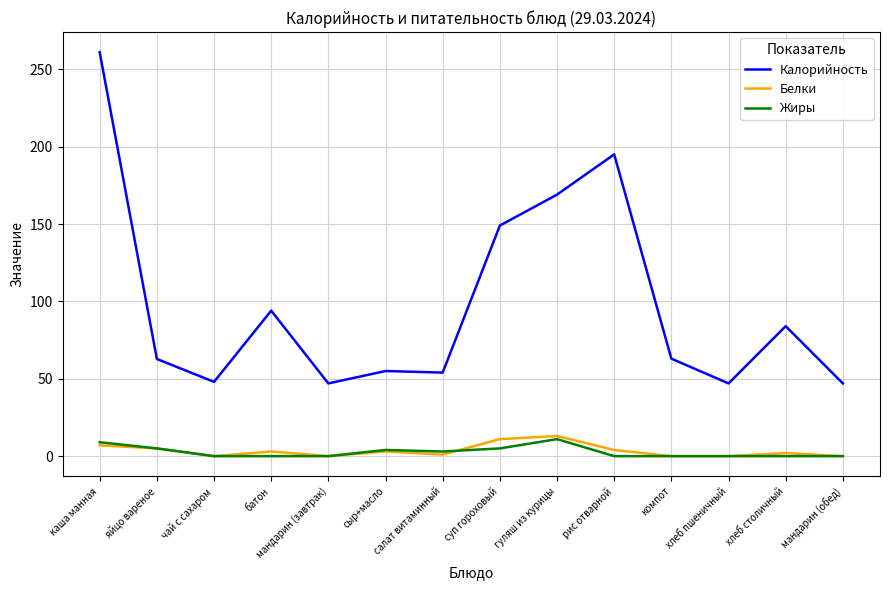

The value of Жиры at батон is 0.0. True or false?

True